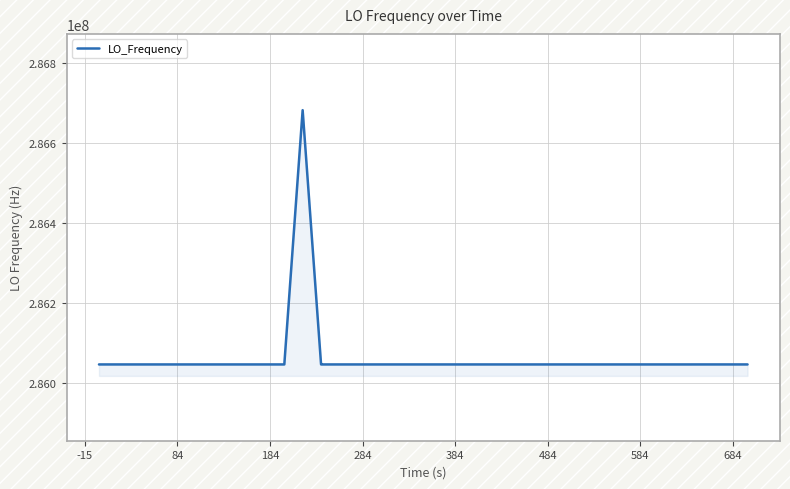

How many series are shown in this chart?

1